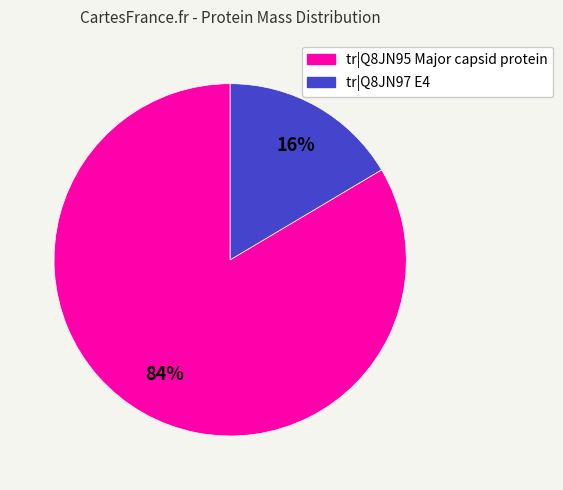

To the nearest percent, what is the average slice percentage?

50%